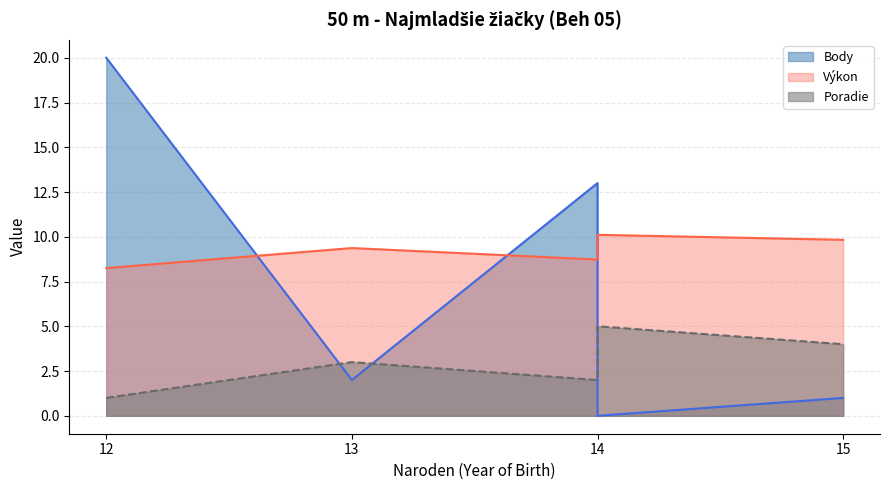

Between 15 and 14, which is larger?

15